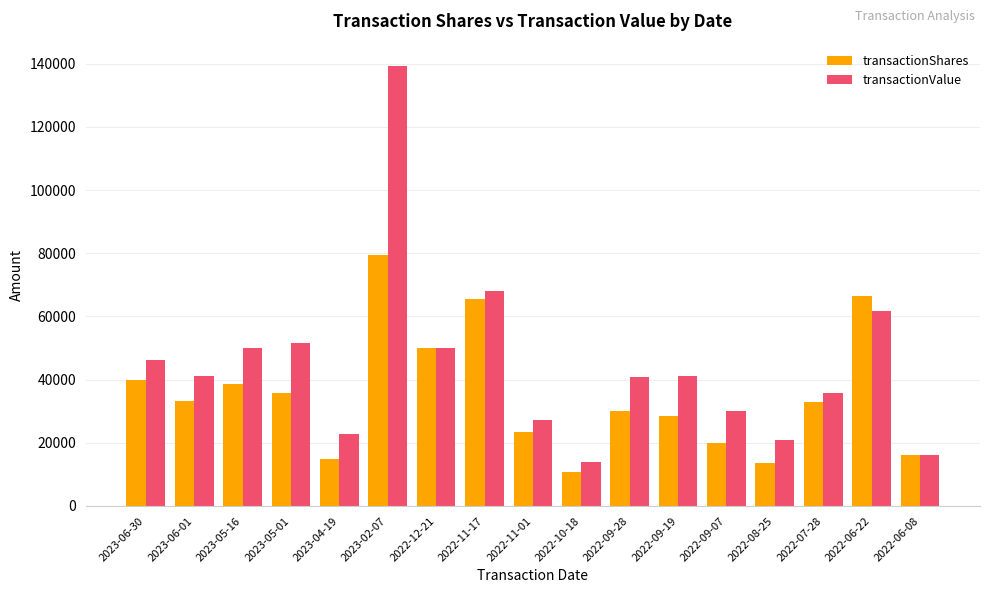

What is the difference between the transactionValue values at 2022-06-22 and 2023-02-07?

77713